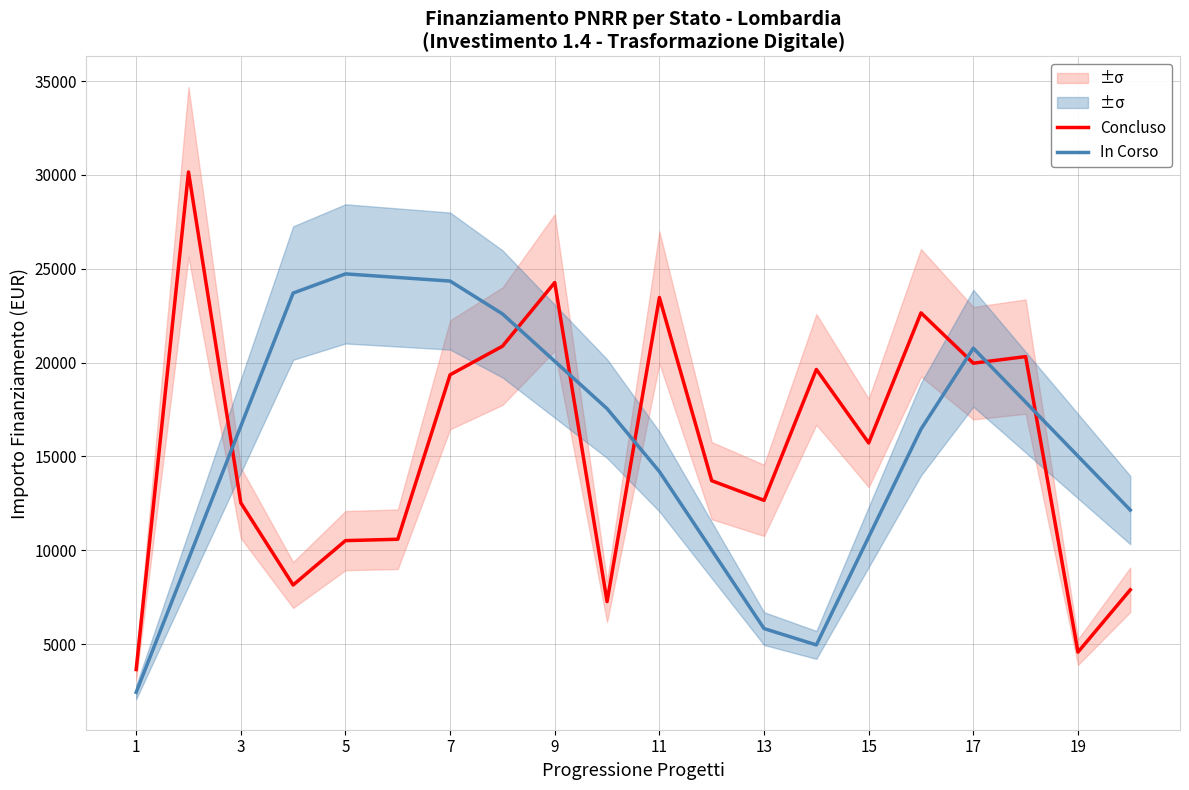

True or false: In Corso has a value of 16612.6 at 3.

True